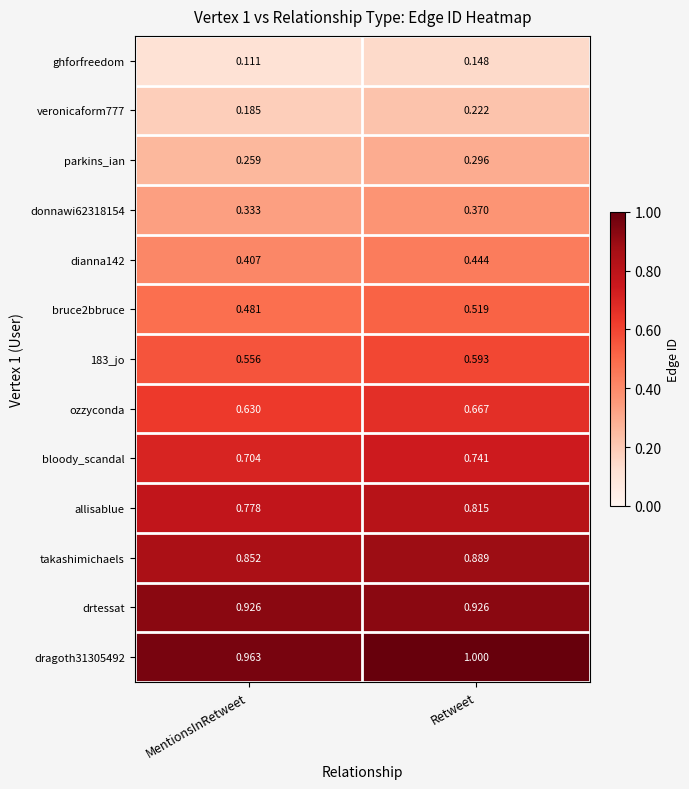

Is the value of 183_jo at Retweet greater than the value of takashimichaels at Retweet?

No